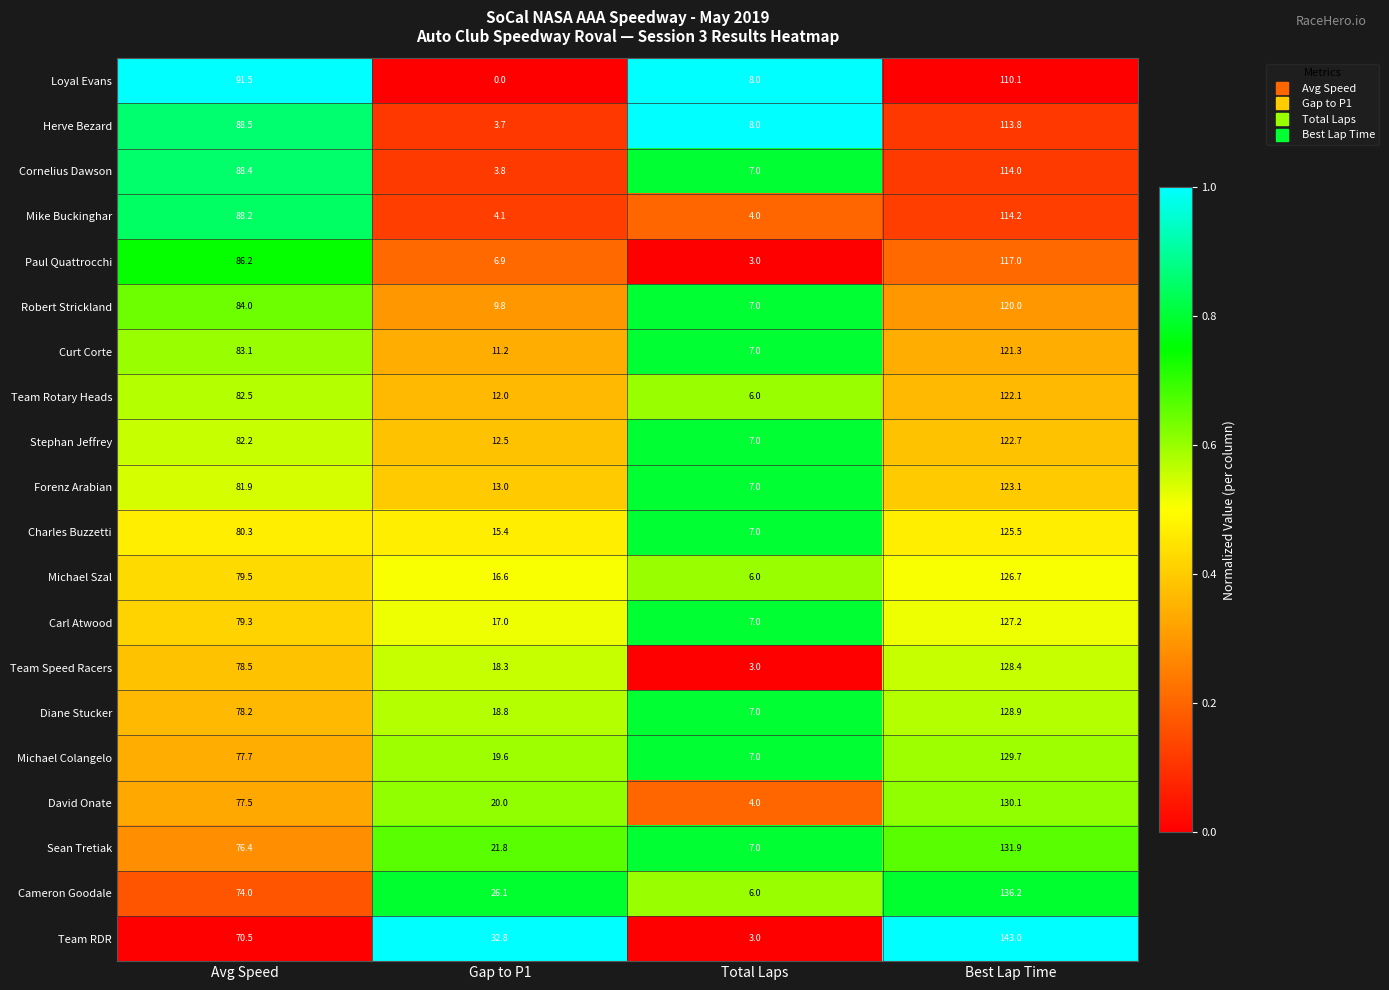

The value of Curt Corte at Best Lap Time is 121.3. True or false?

True